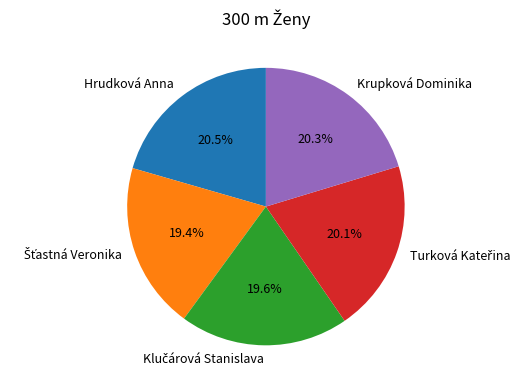

What is the ratio of the value at Krupková Dominika to the value at Hrudková Anna?

1.0